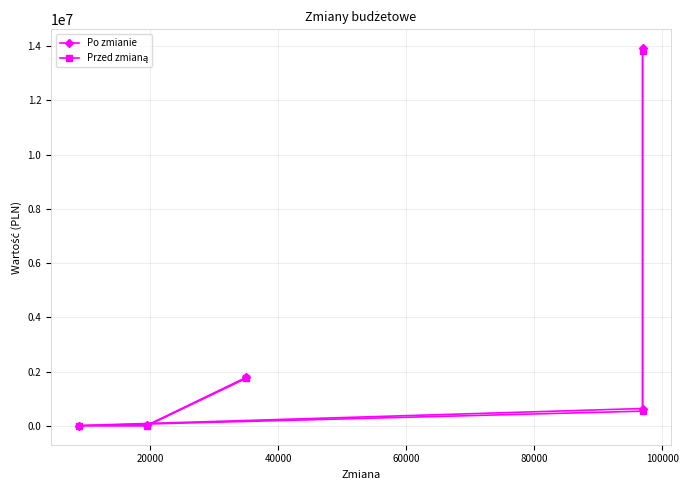

Is this an area chart (filled region under the line)?

No